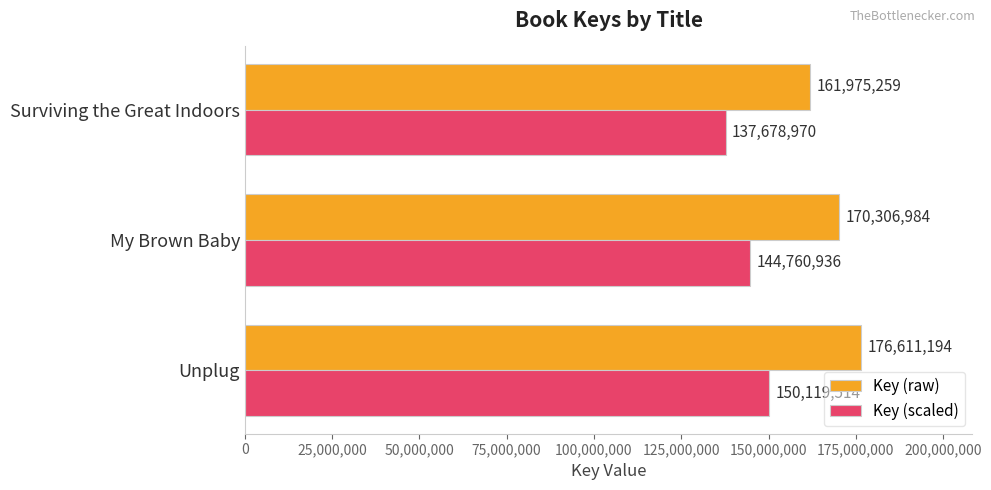

At which category does the chart reach its minimum across all series?

Surviving the Great Indoors